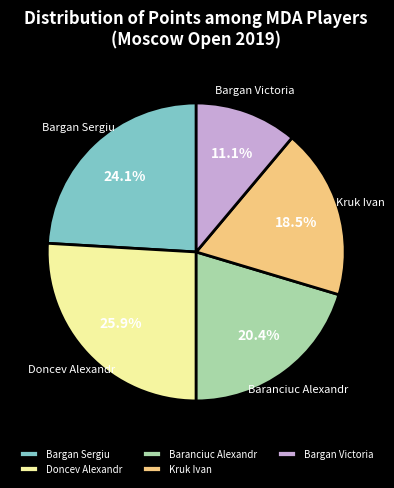

To the nearest percent, what is the difference between the Doncev Alexandr and Kruk Ivan slice percentages?

7%